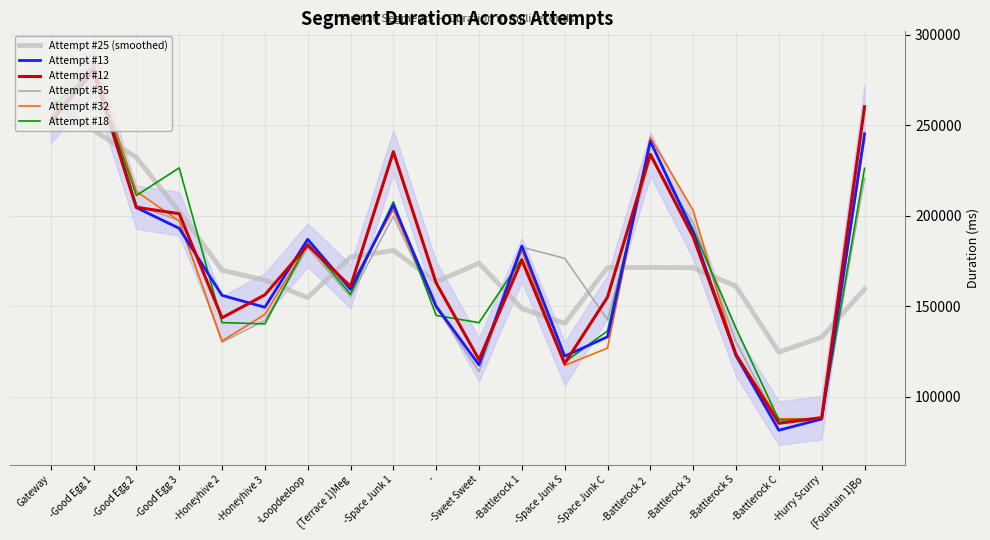

What are all the series names shown in the legend?

Attempt #25 (smoothed), Attempt #13, Attempt #12, Attempt #35, Attempt #32, Attempt #18